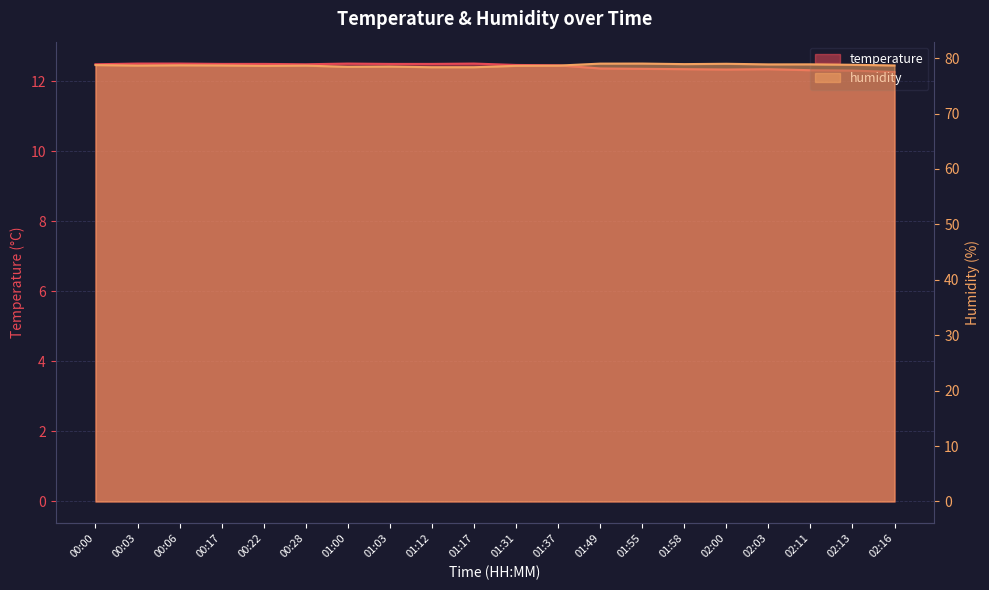

At which category is the sum across all series the highest?

01:49